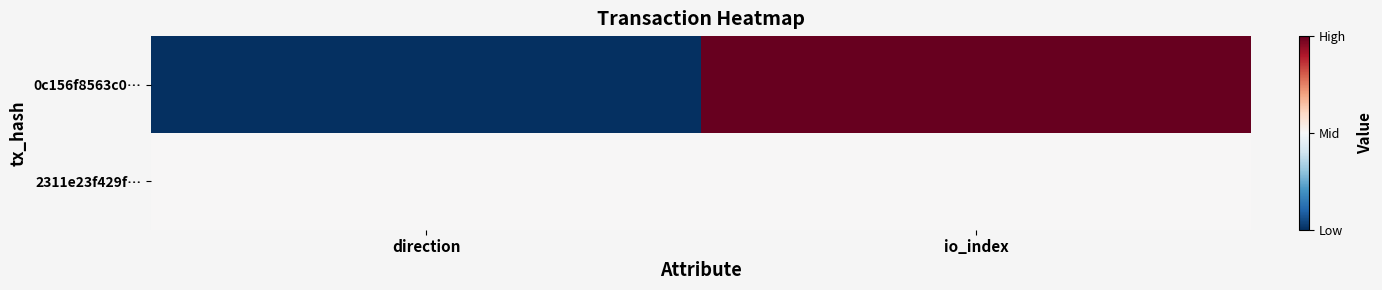

What is the smallest value displayed?

-1